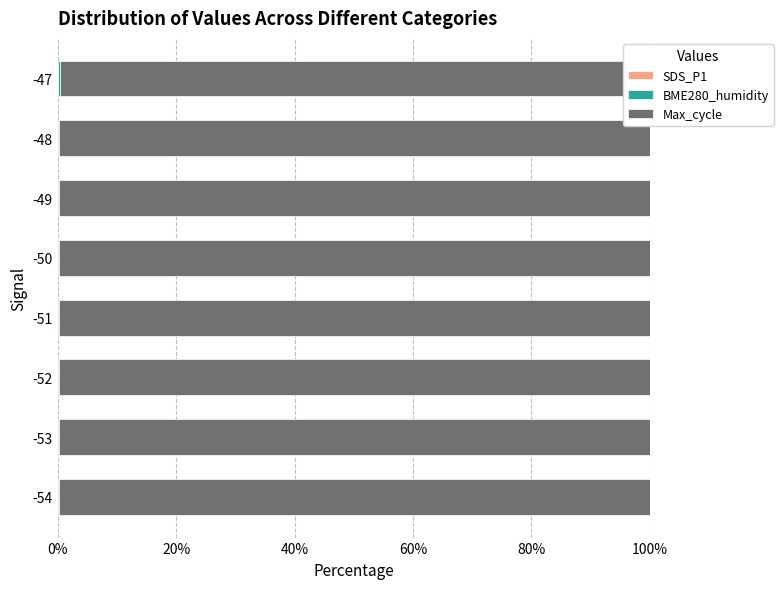

How many Max_cycle values are between 99 and 100?

8